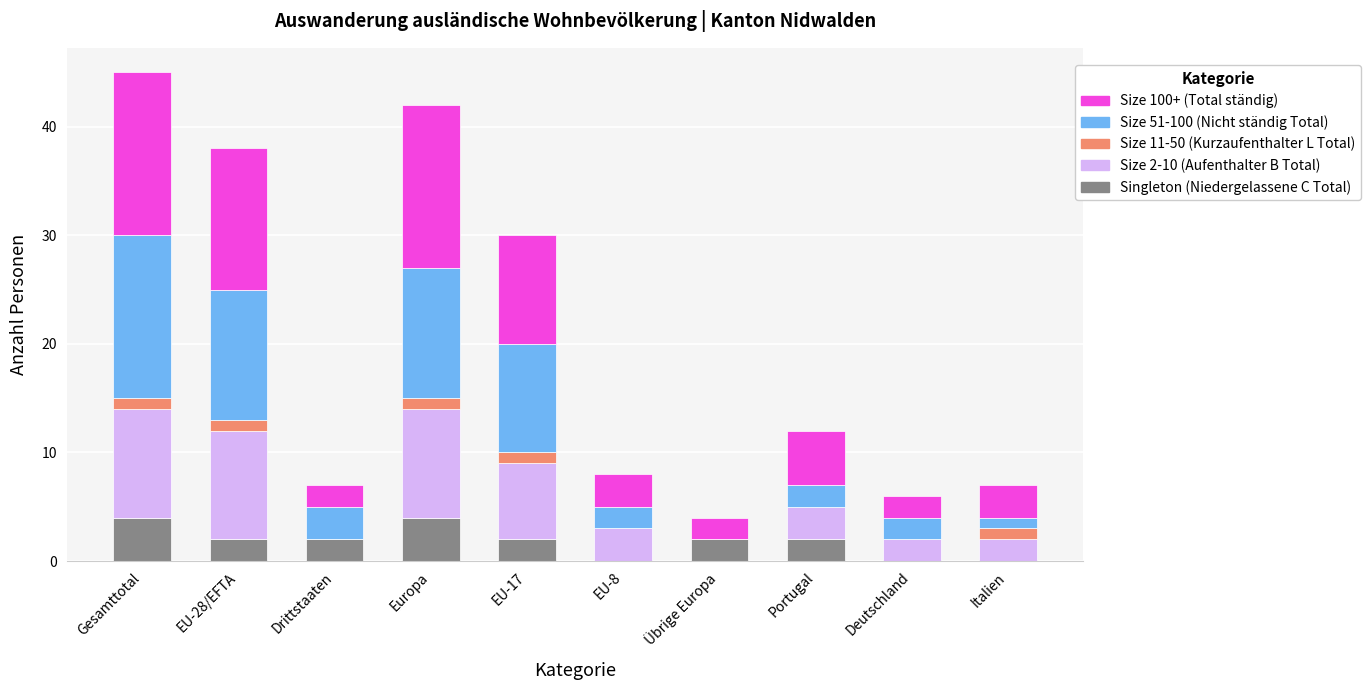

What is the total value across all series at EU-28/EFTA?

38